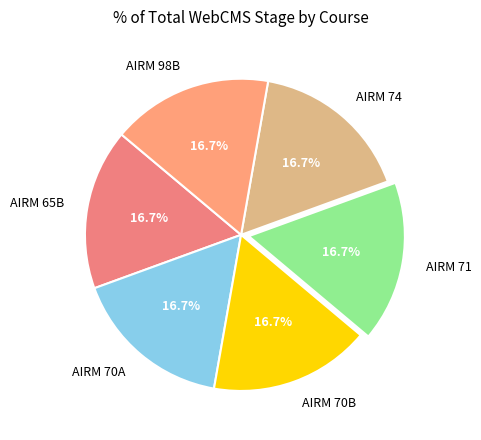

To the nearest percent, what portion does AIRM 74 represent?

17%